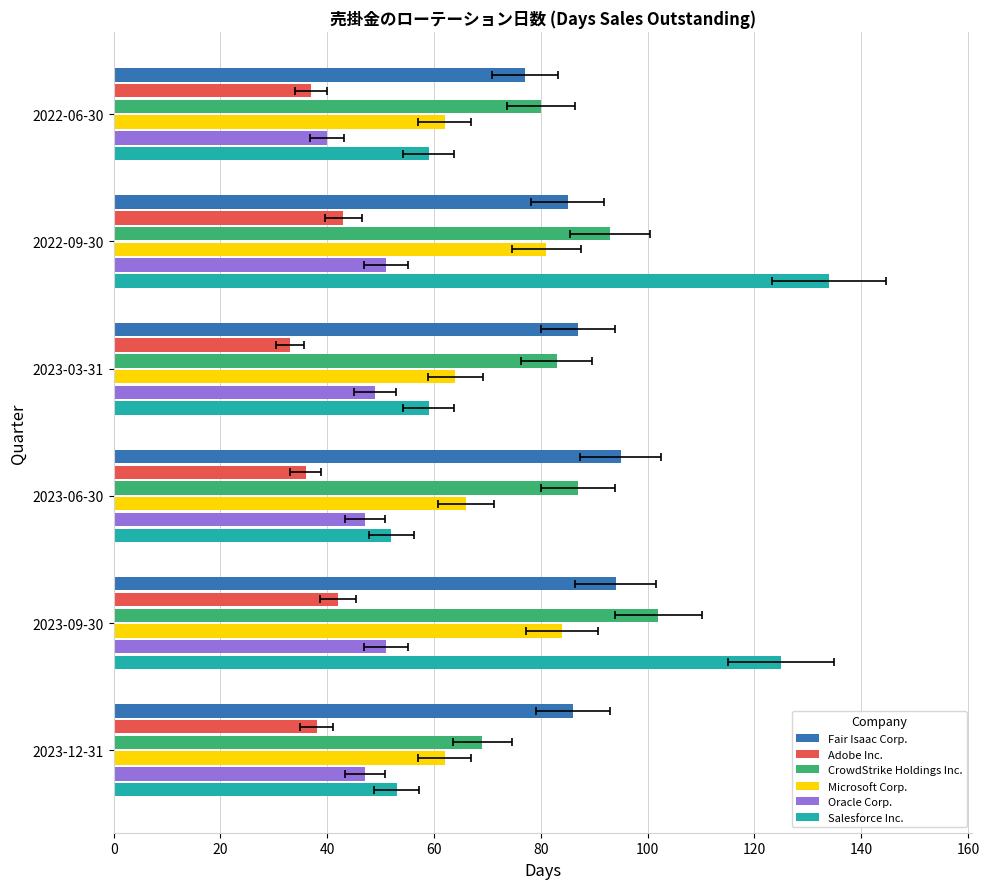

What is the total value across all series at 2023-09-30?

498